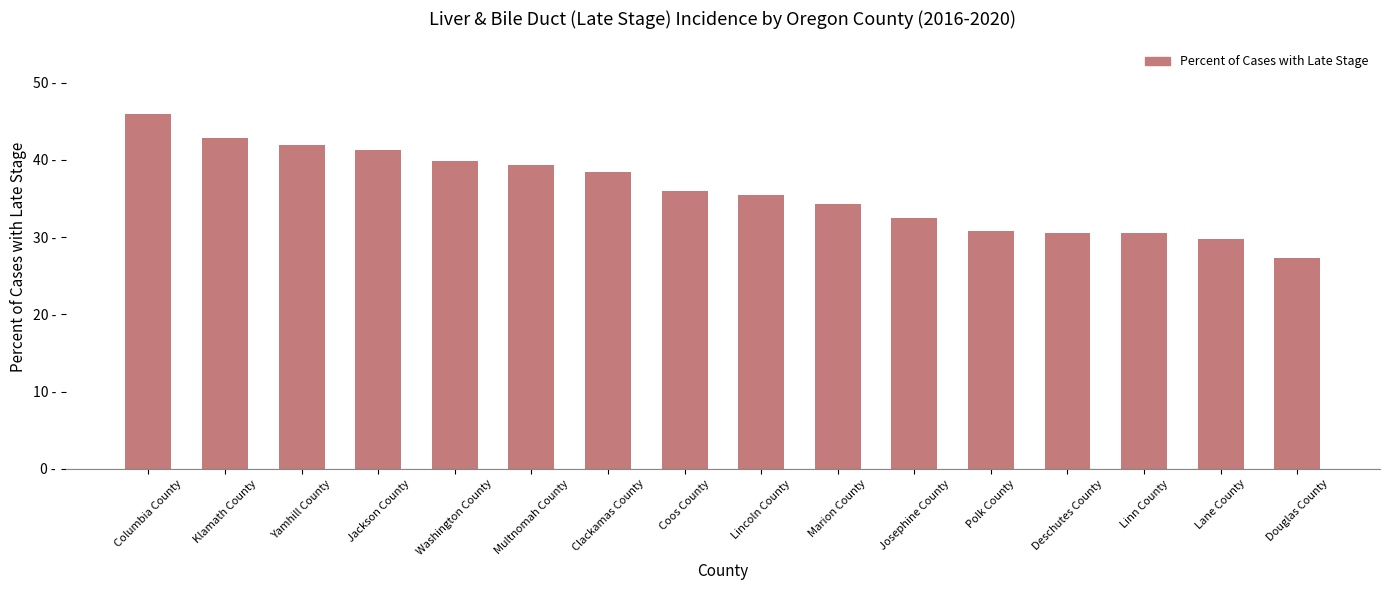

Are the bars horizontal?

No